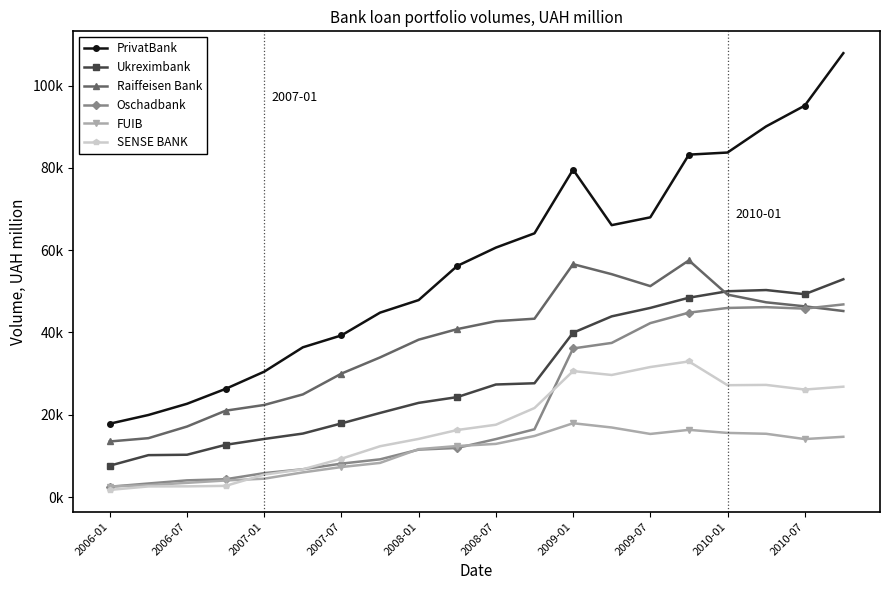

At which label does FUIB reach its minimum?

2006-01